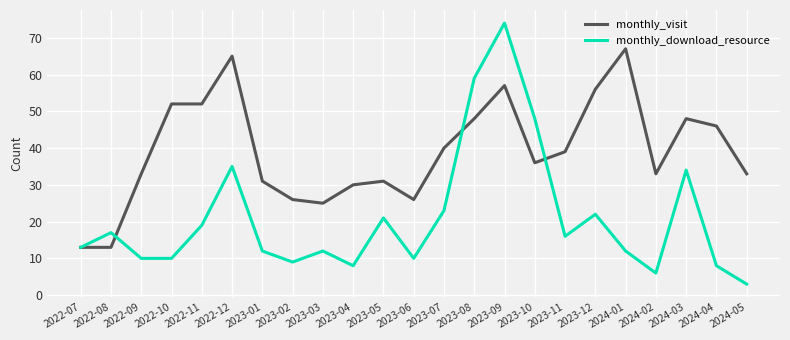

Reading right to left, what are all the values shown in this chart?

monthly_visit: 33	46	48	33	67	56	39	36	57	48	40	26	31	30	25	26	31	65	52	52	33	13	13
monthly_download_resource: 3	8	34	6	12	22	16	48	74	59	23	10	21	8	12	9	12	35	19	10	10	17	13